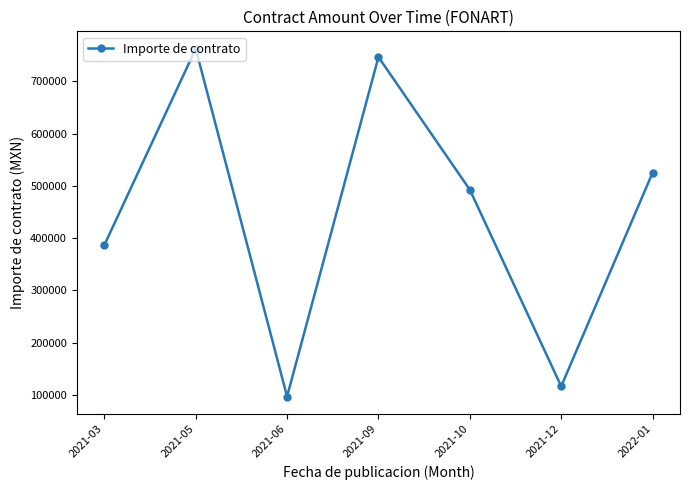

Where is the first local maximum?

2021-05